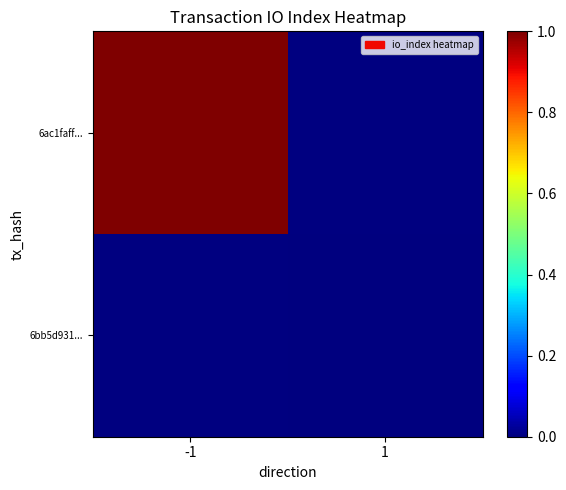

At -1, list the series in order from largest to smallest.

6ac1faff..., 6bb5d931...